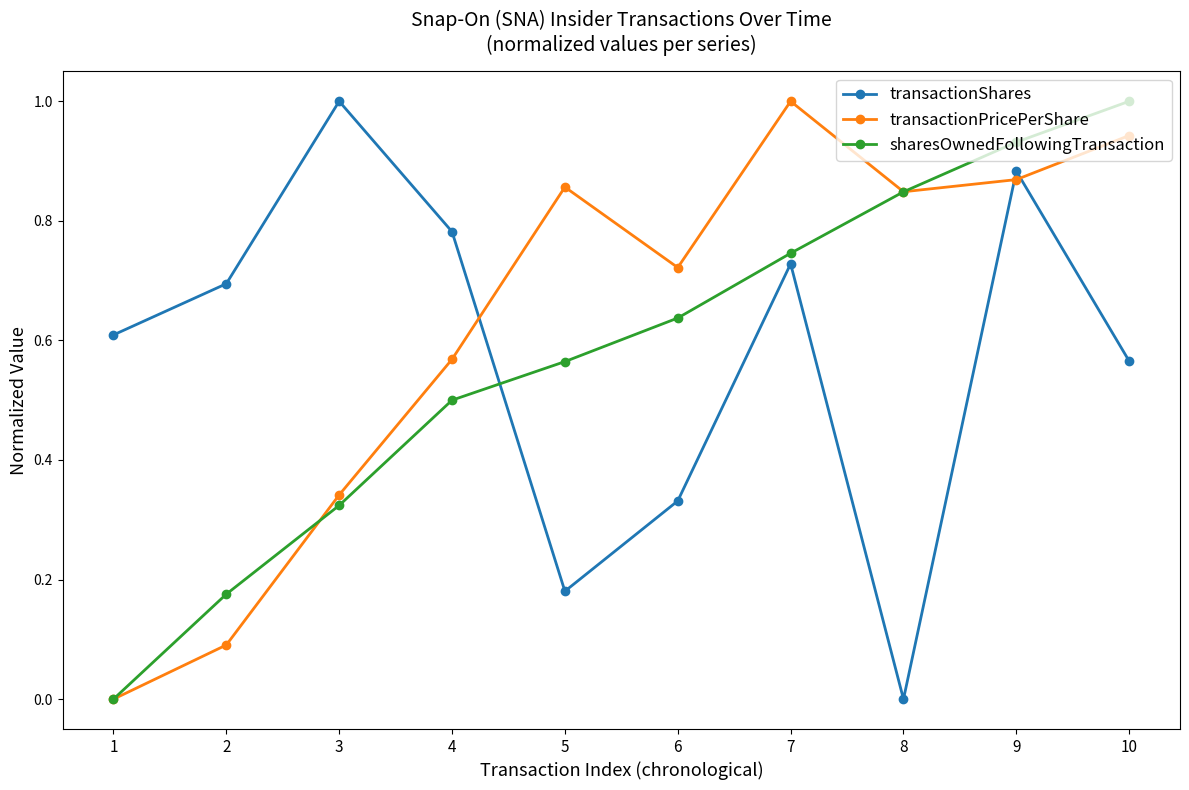

The sharesOwnedFollowingTransaction series shows 1.3 at 8. True or false?

False